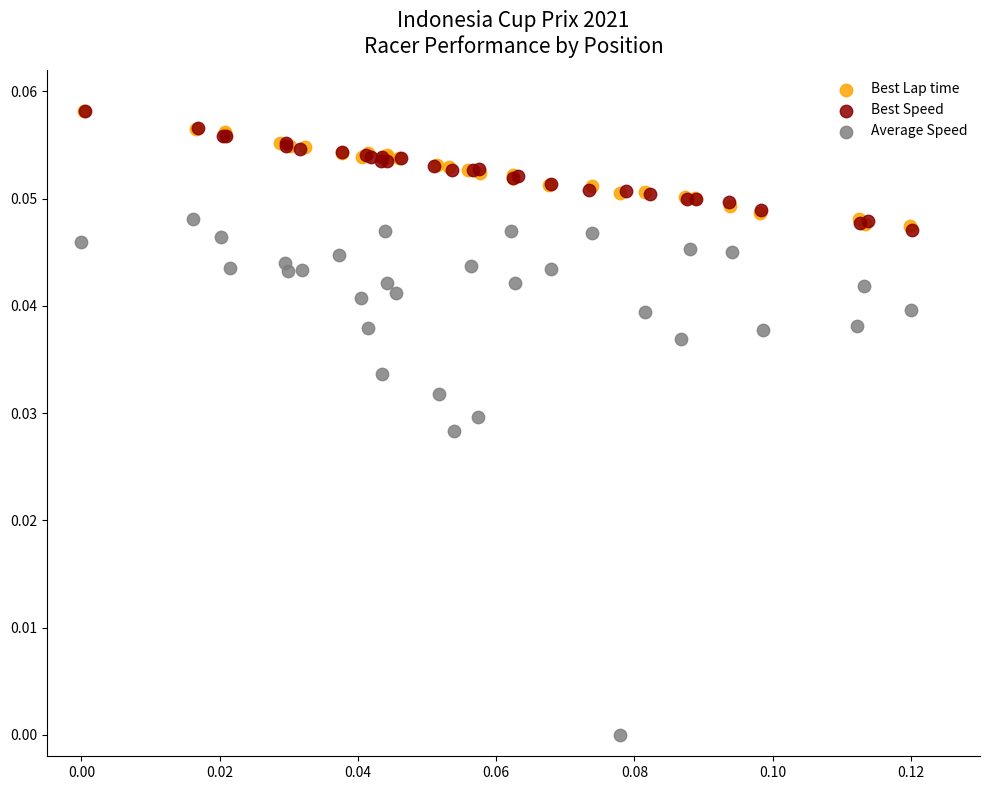

Which series reaches the minimum Y coordinate?

Average Speed